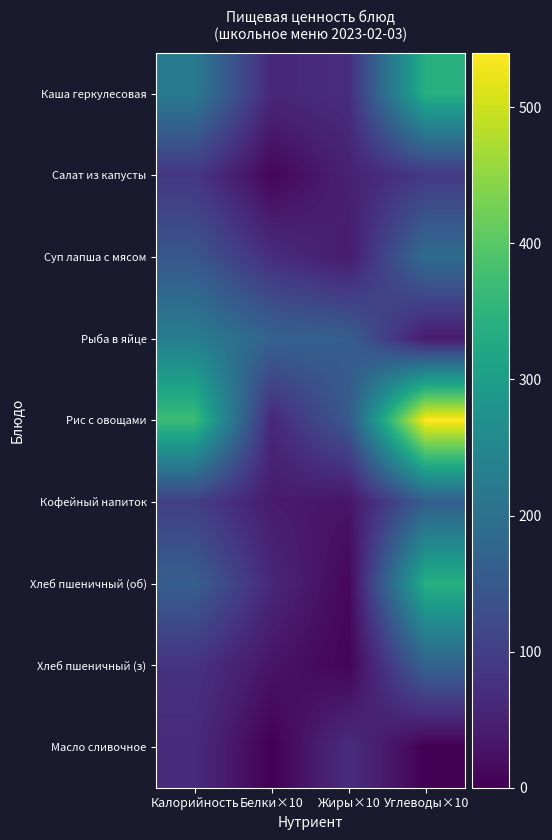

At which category does the chart reach its peak across all series?

Углеводы×10